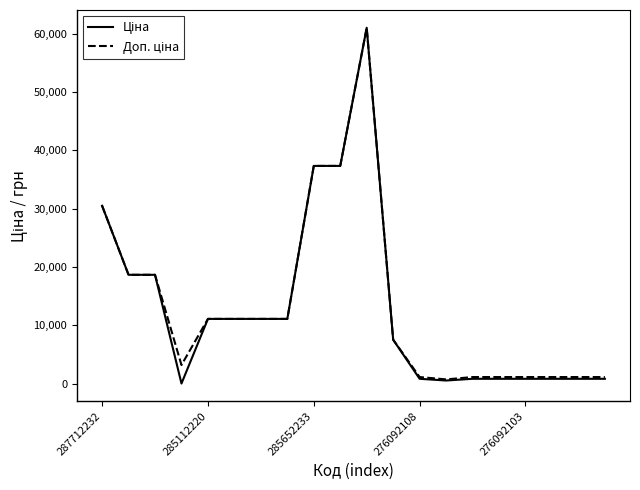

What is the maximum value shown in the chart?

61024.7